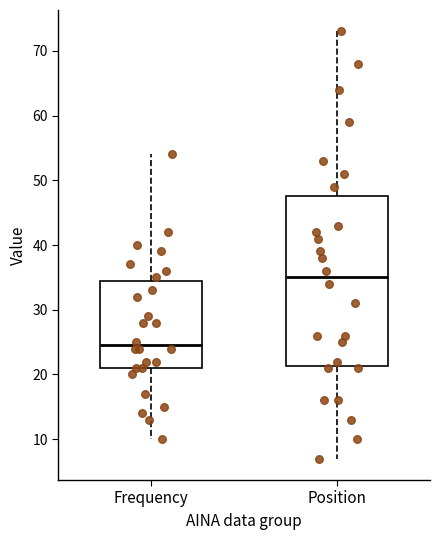

Reading left to right, transcribe this box plot: for each box, give where its median line is, the range the box spans, and where its two whiskers end, as read against the y-axis. The values are not printed on the chart, so give them approximately, as read against the axis.

Frequency: median 25, box 21 to 35, whiskers 10 to 54
Position: median 35, box 21 to 48, whiskers 7 to 73